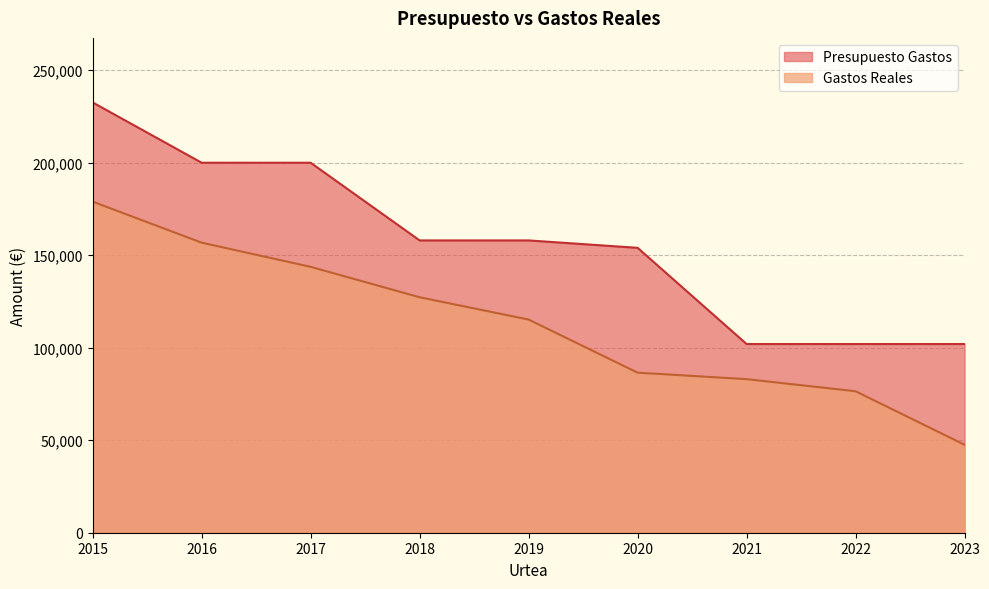

Rank the series at 2018 from highest to lowest value.

Presupuesto Gastos, Gastos Reales